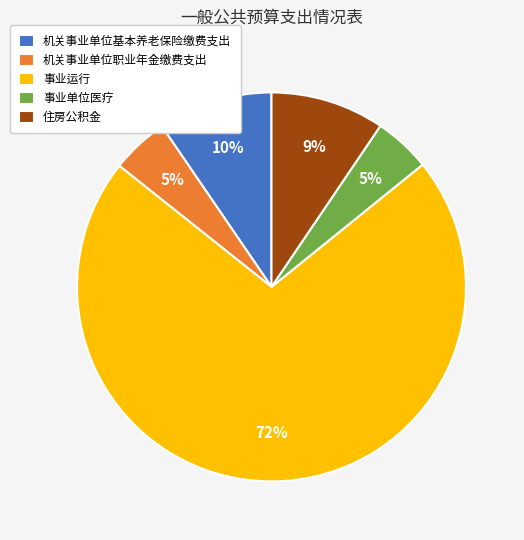

The 事业单位医疗 slice represents 5% of the pie. True or false?

True